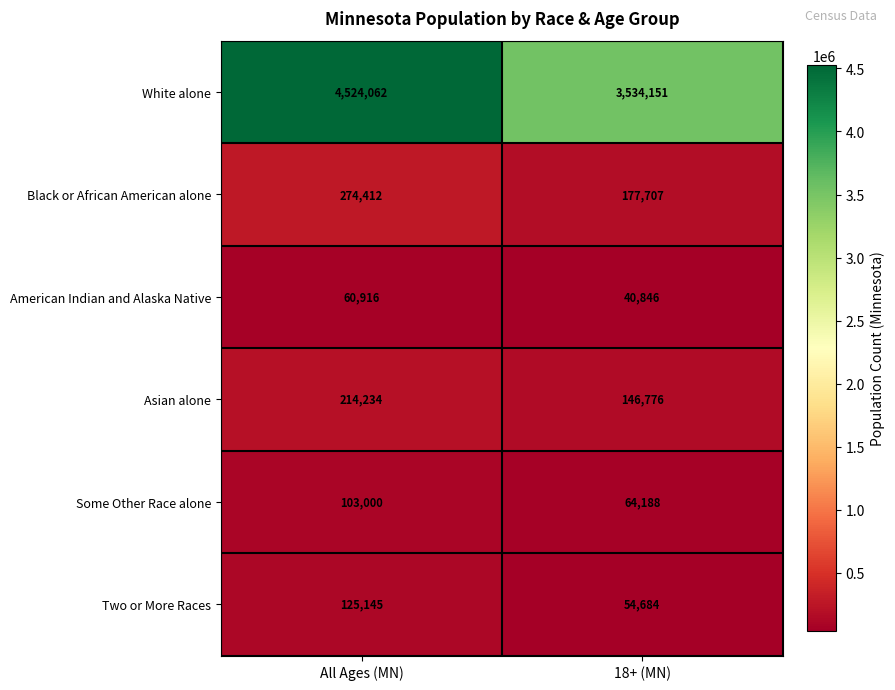

At which category is the sum across all series the highest?

All Ages (MN)